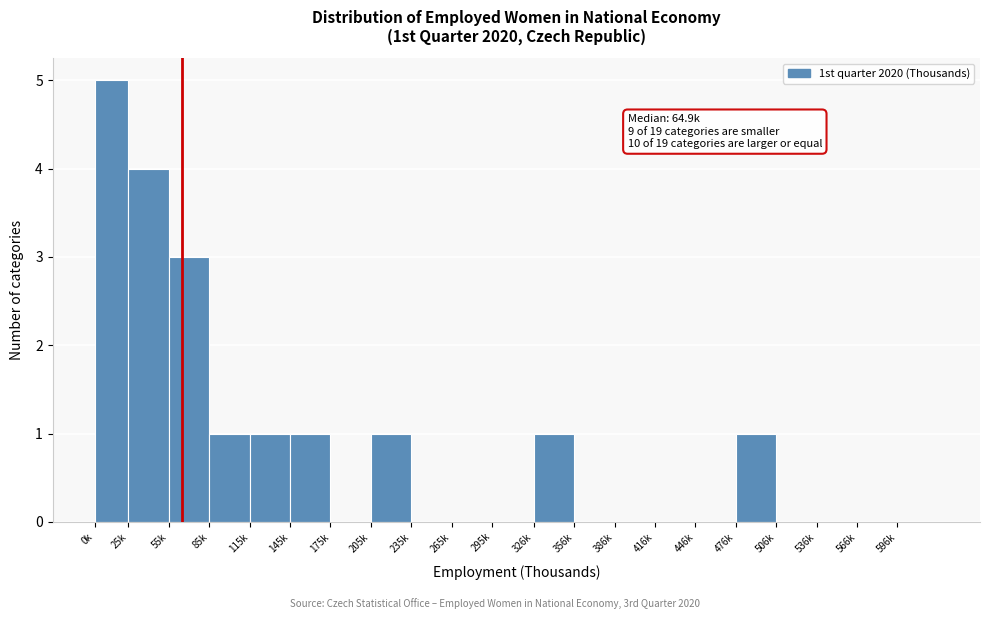

Reading right to left, what are all the values shown in this chart?

596k=0	566k=0	536k=0	506k=0	476k=1	446k=0	416k=0	386k=0	356k=0	326k=1	295k=0	265k=0	235k=0	205k=1	175k=0	145k=1	115k=1	85k=1	55k=3	25k=4	0k=5